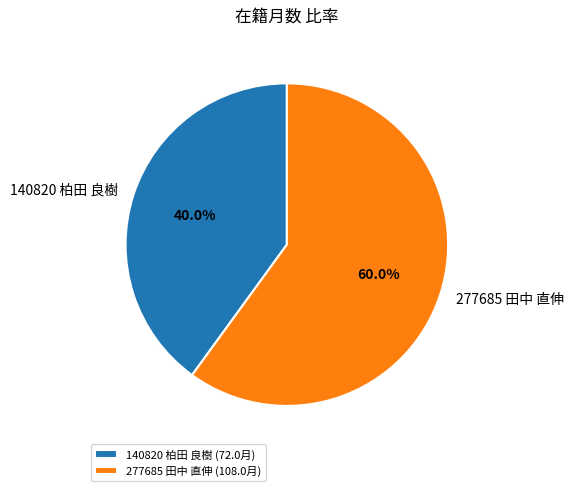

Is it true that 140820 柏田 良樹 is 40% of the pie?

True